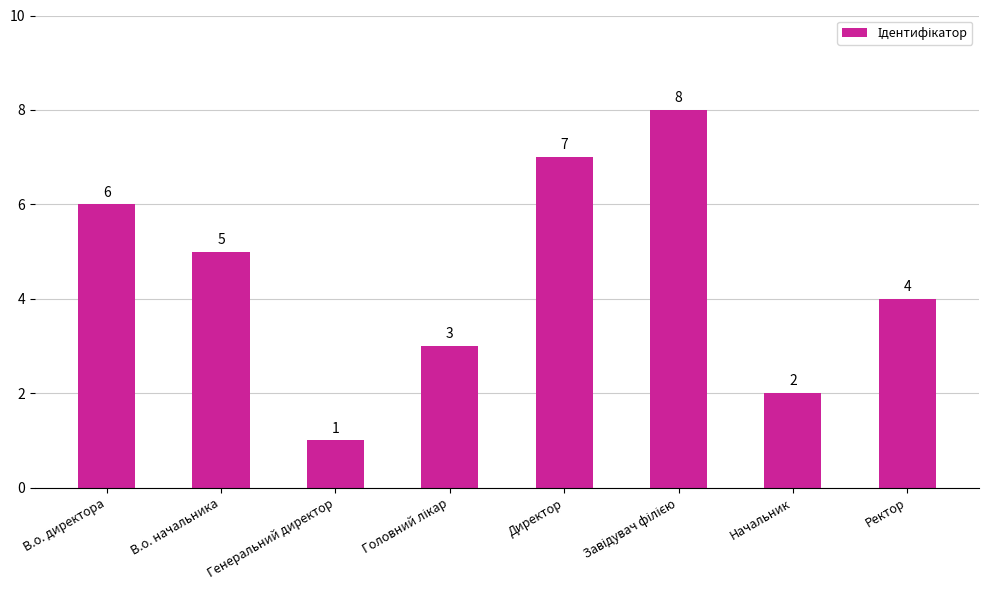

What is the difference between the maximum and minimum values?

7